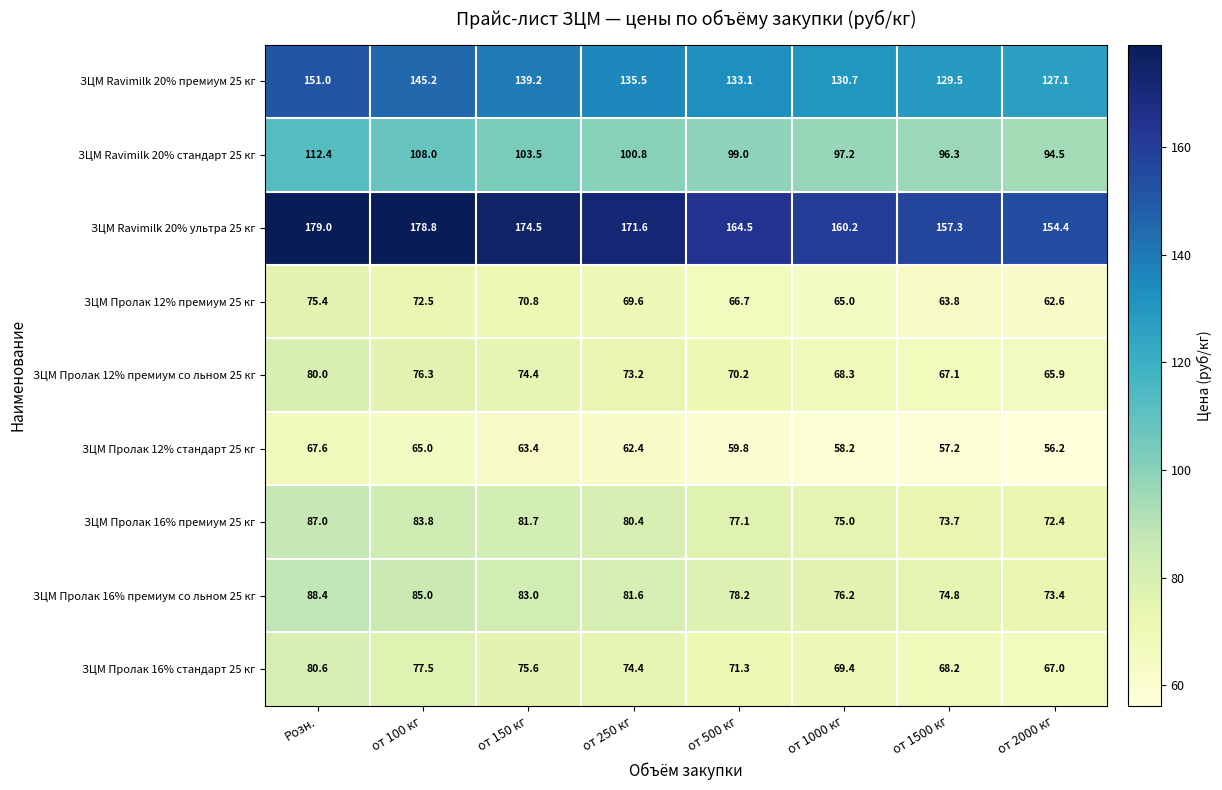

What is the lowest value of the ЗЦМ Пролак 12% премиум 25 кг series?

62.6